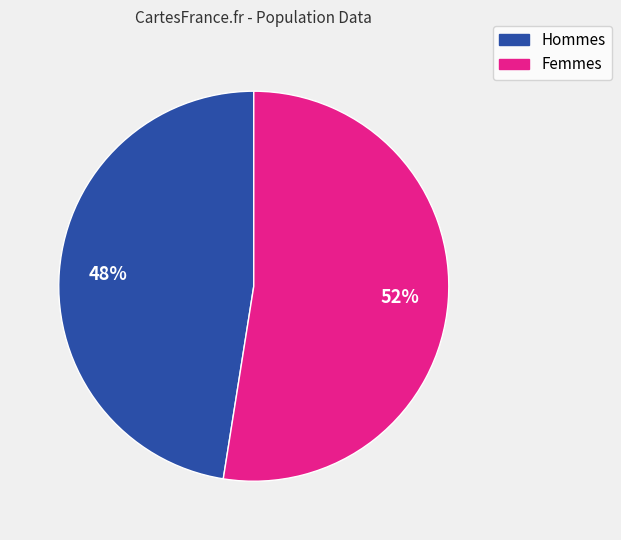

Which category has the smallest portion of the pie?

Hommes